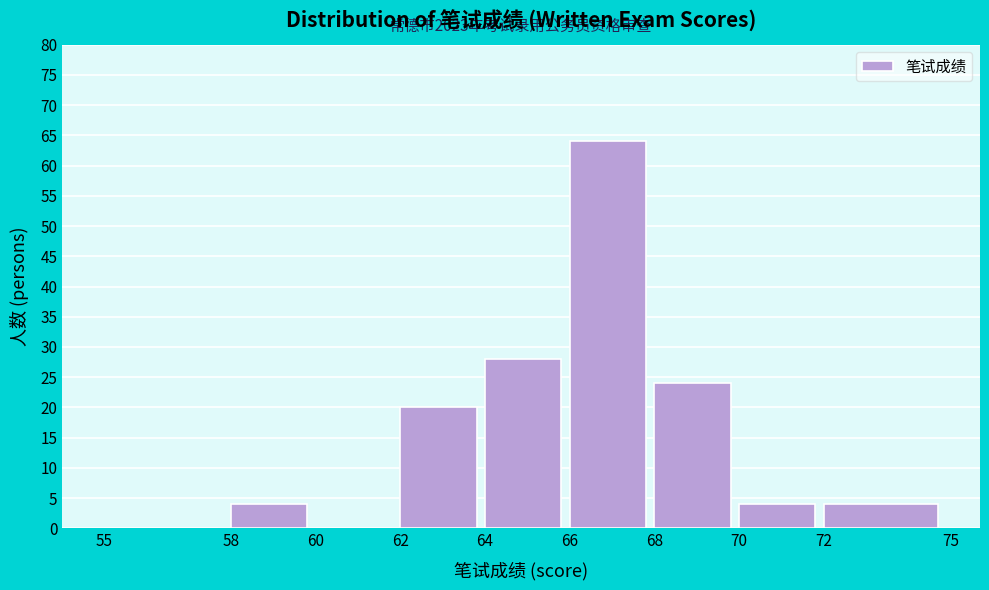

Which range on the x-axis has the tallest bar?

66 to 68